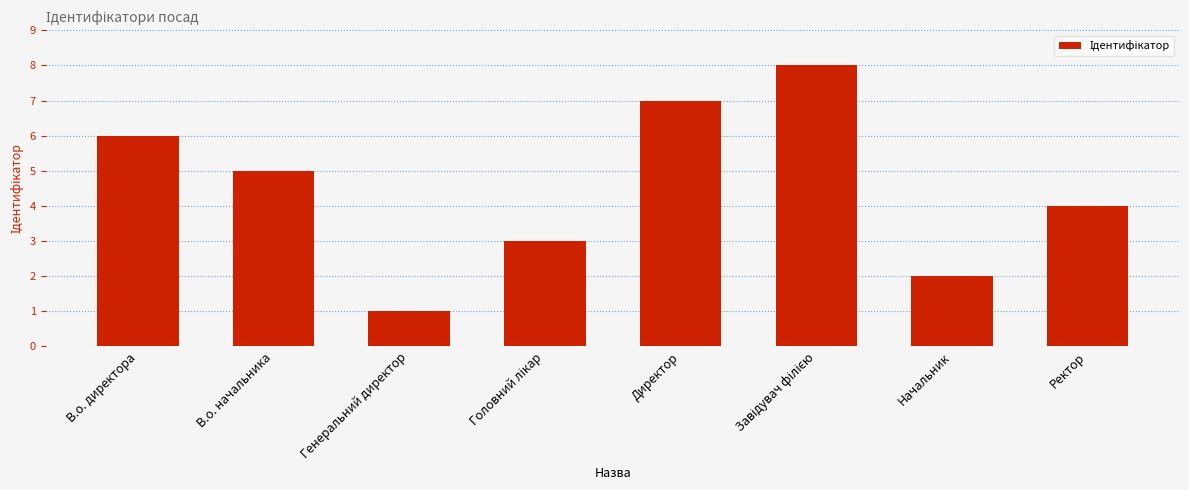

What position from the left is Директор?

5